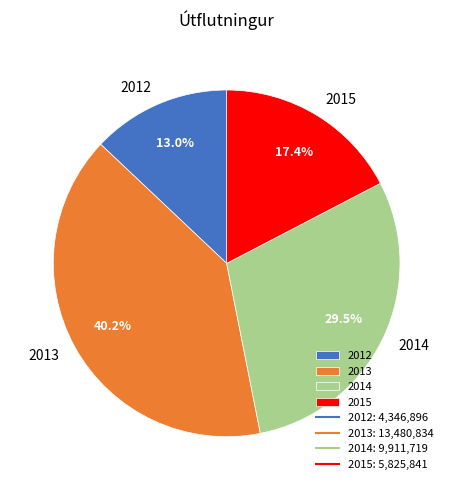

How many slices are in this pie chart?

4